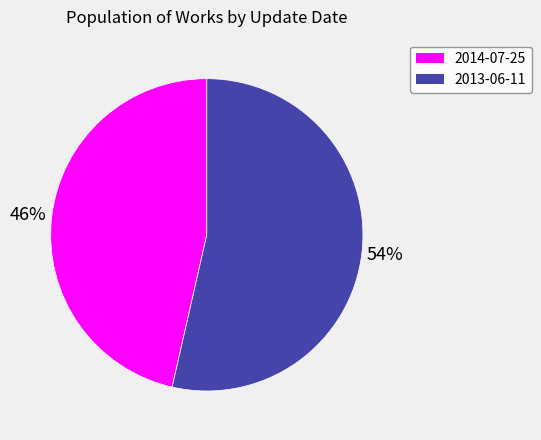

Which category accounts for the majority?

2013-06-11